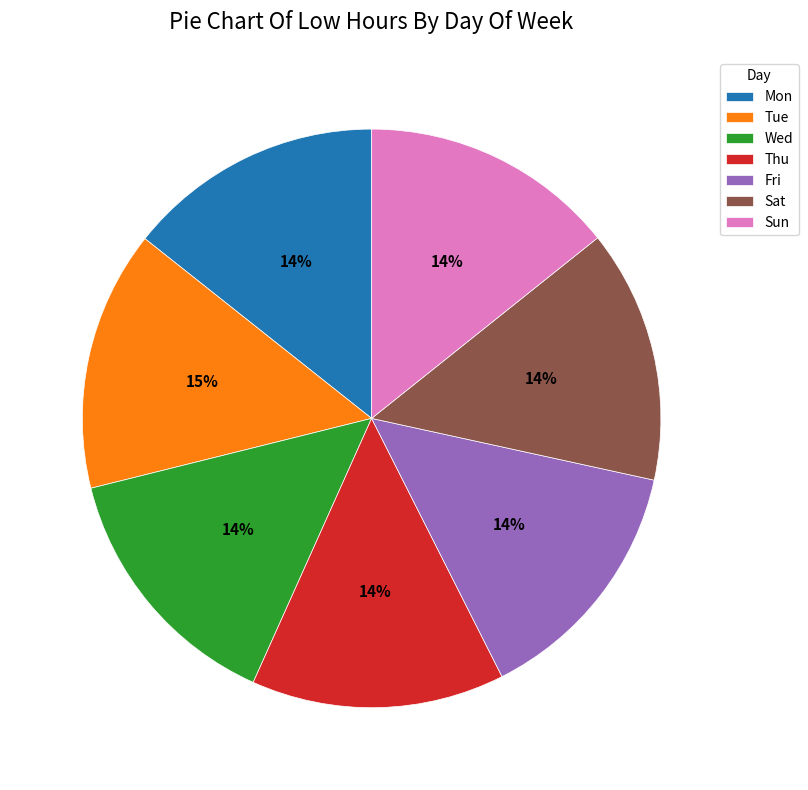

Is Mon the majority of the pie?

No